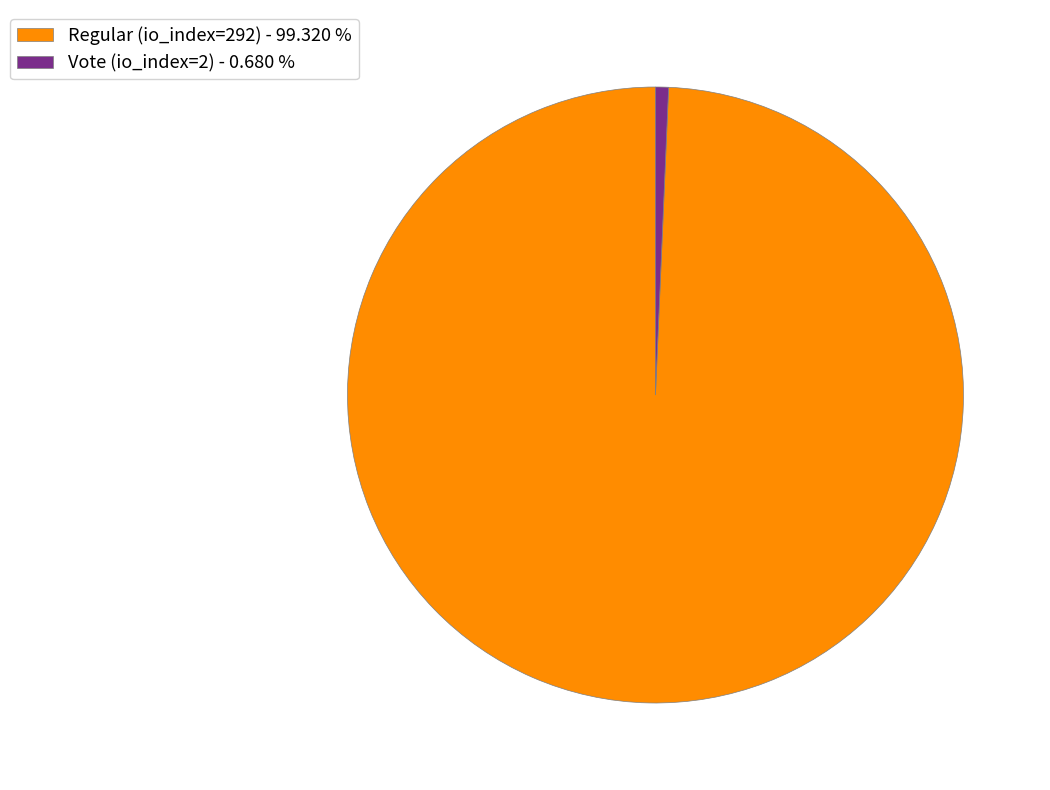

Rank the categories by value from highest to lowest.

Regular (io_index=292), Vote (io_index=2)